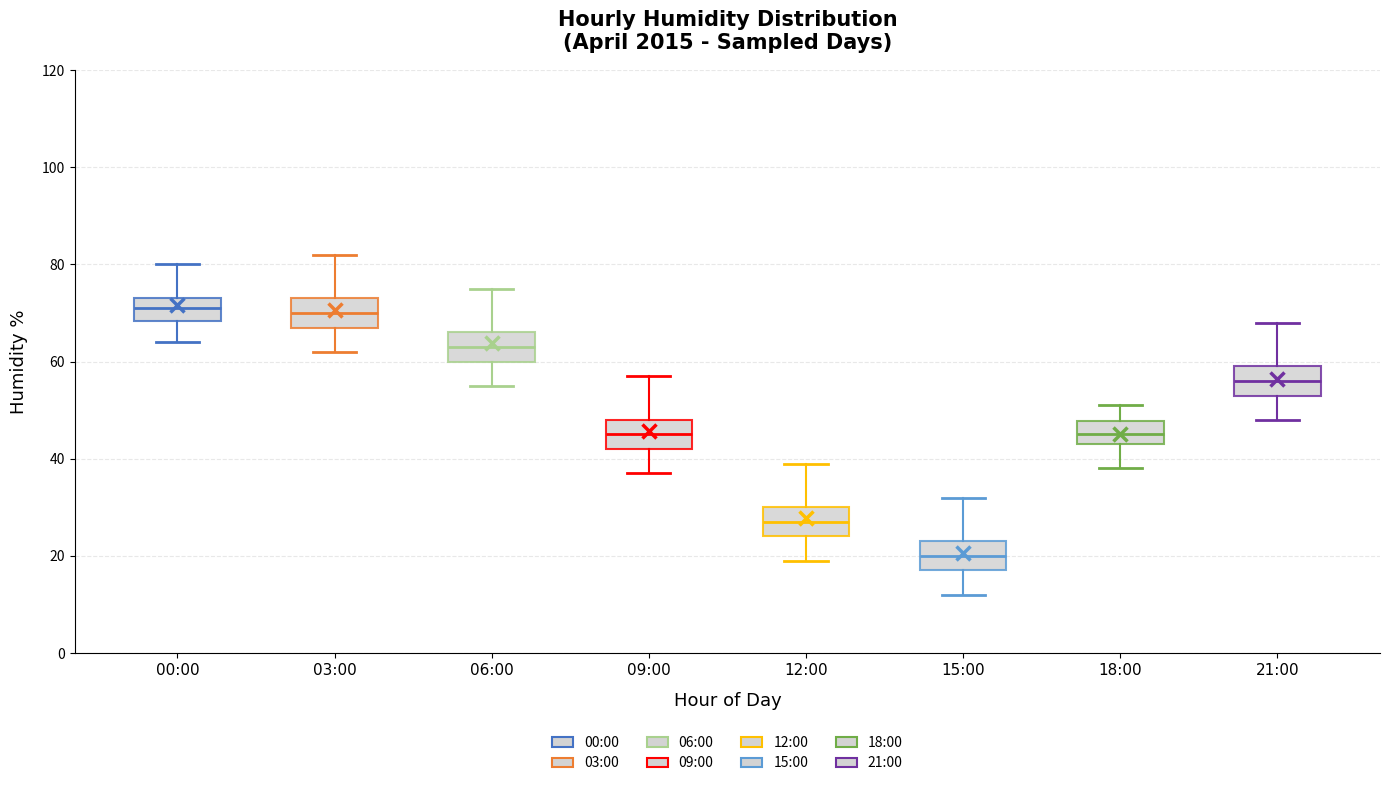

Reading left to right, transcribe this box plot: for each box, give where its median line is, the range the box spans, and where its two whiskers end, as read against the y-axis. The values are not printed on the chart, so give them approximately, as read against the axis.

00:00: median 72, box 68 to 74, whiskers 64 to 80
03:00: median 70, box 68 to 74, whiskers 62 to 82
06:00: median 64, box 60 to 66, whiskers 56 to 76
09:00: median 46, box 42 to 48, whiskers 38 to 58
12:00: median 28, box 24 to 30, whiskers 20 to 40
15:00: median 20, box 18 to 24, whiskers 12 to 32
18:00: median 46, box 44 to 48, whiskers 38 to 52
21:00: median 56, box 54 to 60, whiskers 48 to 68